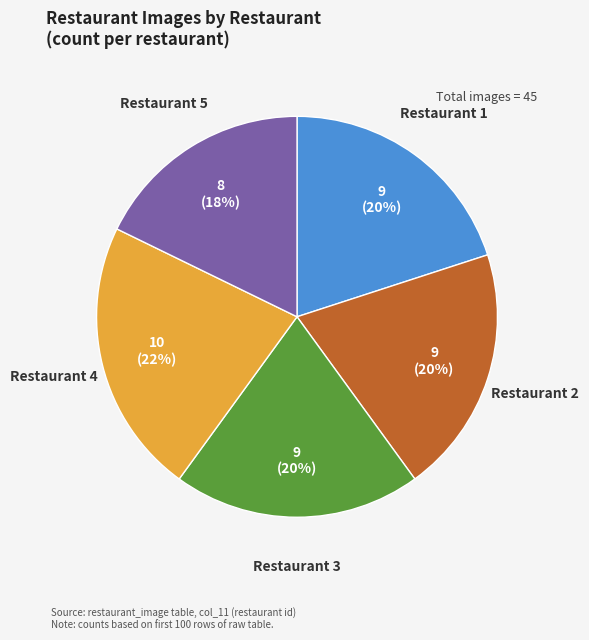

True or false: Restaurant 5 accounts for 25% of the total.

False